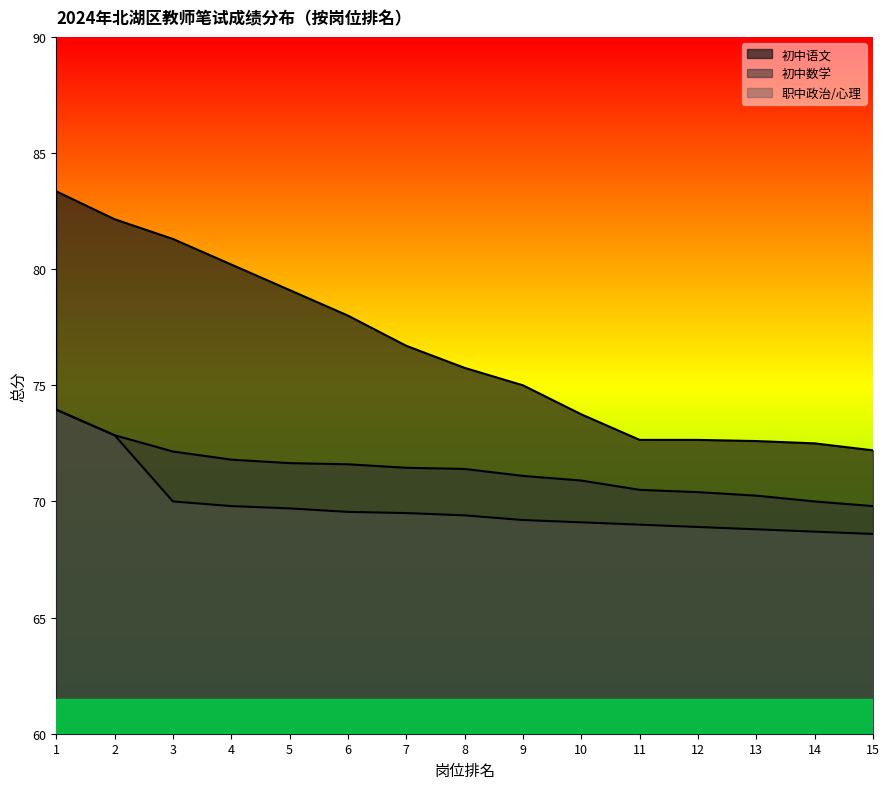

At 1, list the series in order from smallest to largest.

初中数学, 职中政治/心理, 初中语文